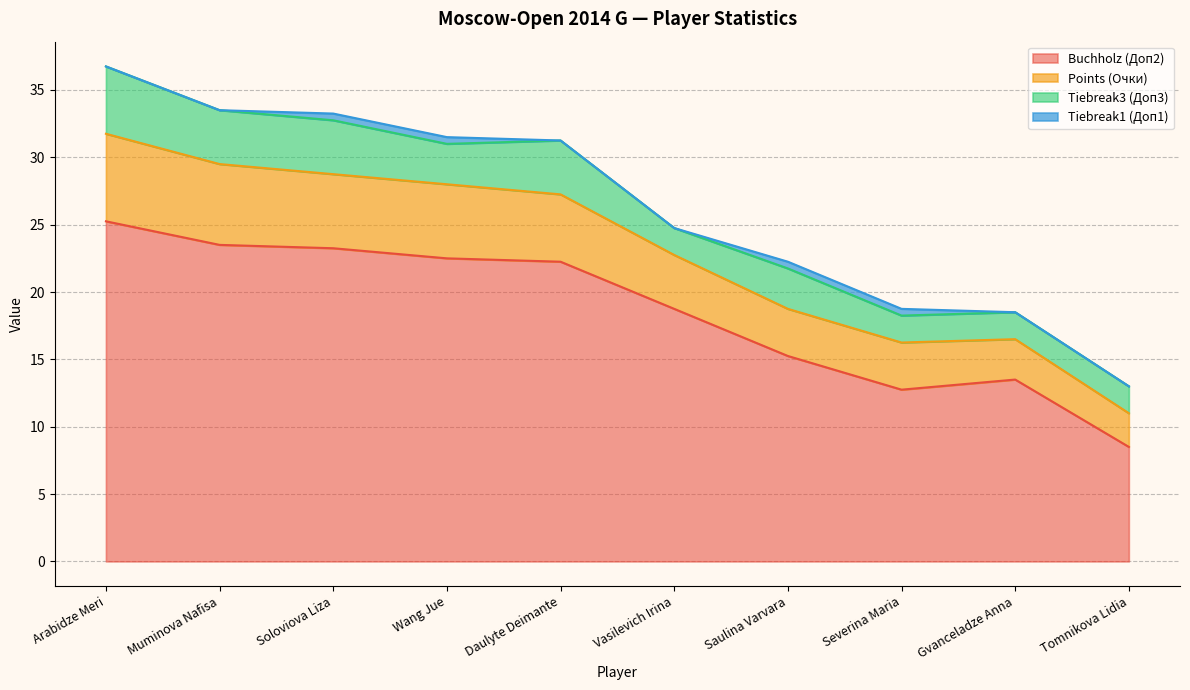

True or false: Buchholz (Доп2) and Points (Очки) cross at least once.

False